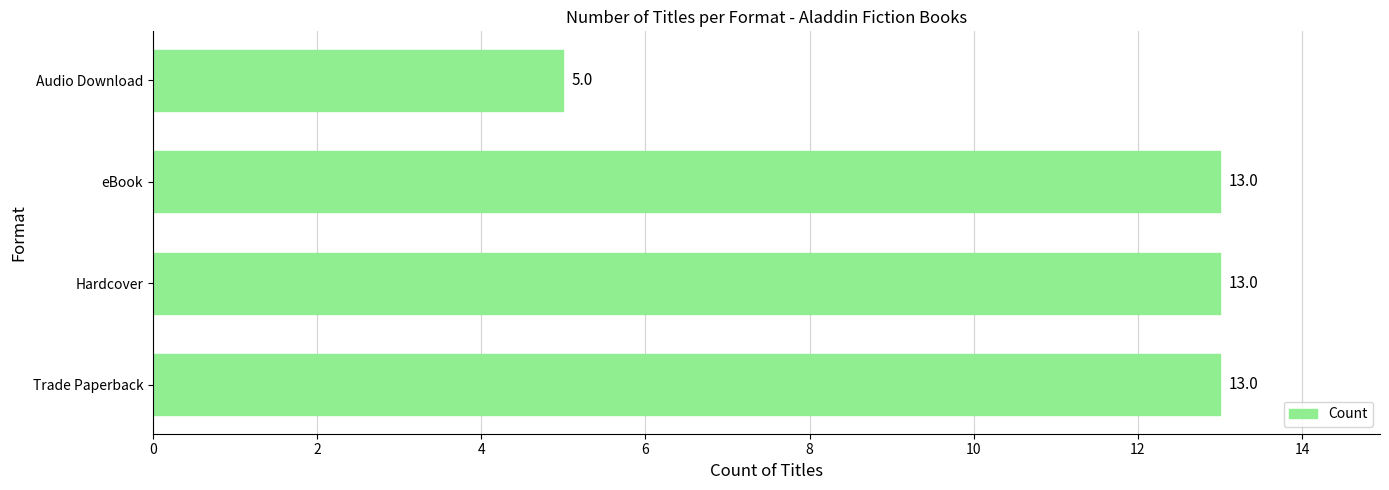

The value at Hardcover is 13. True or false?

True